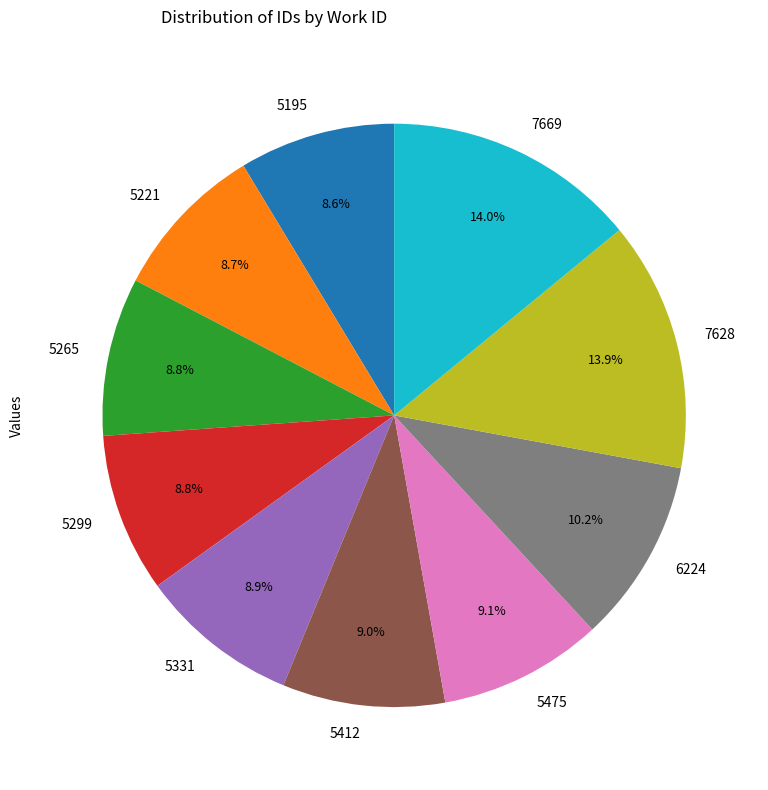

How many segments does this pie chart have?

10